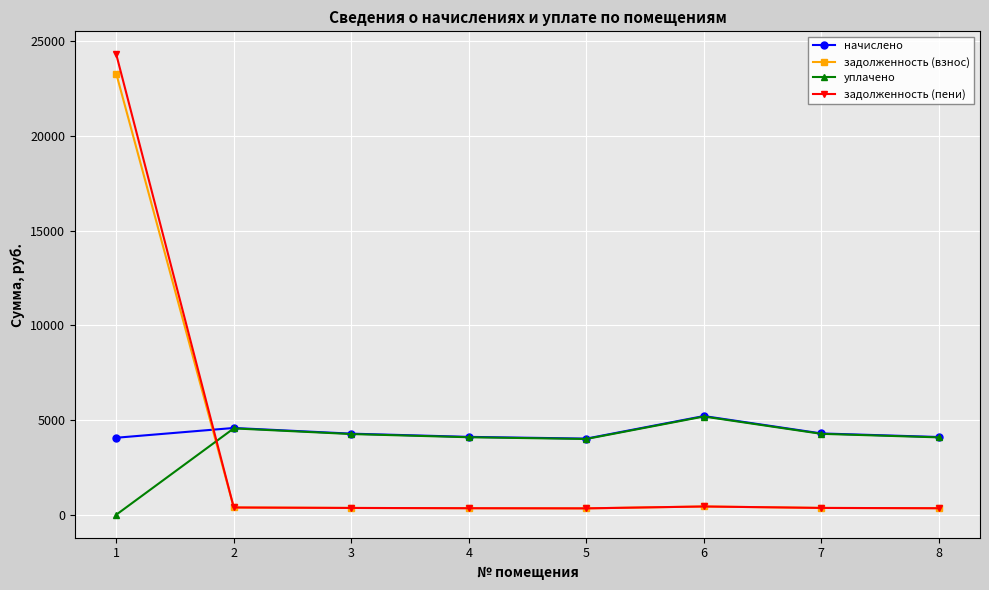

How many times do уплачено and задолженность (взнос) cross each other?

1